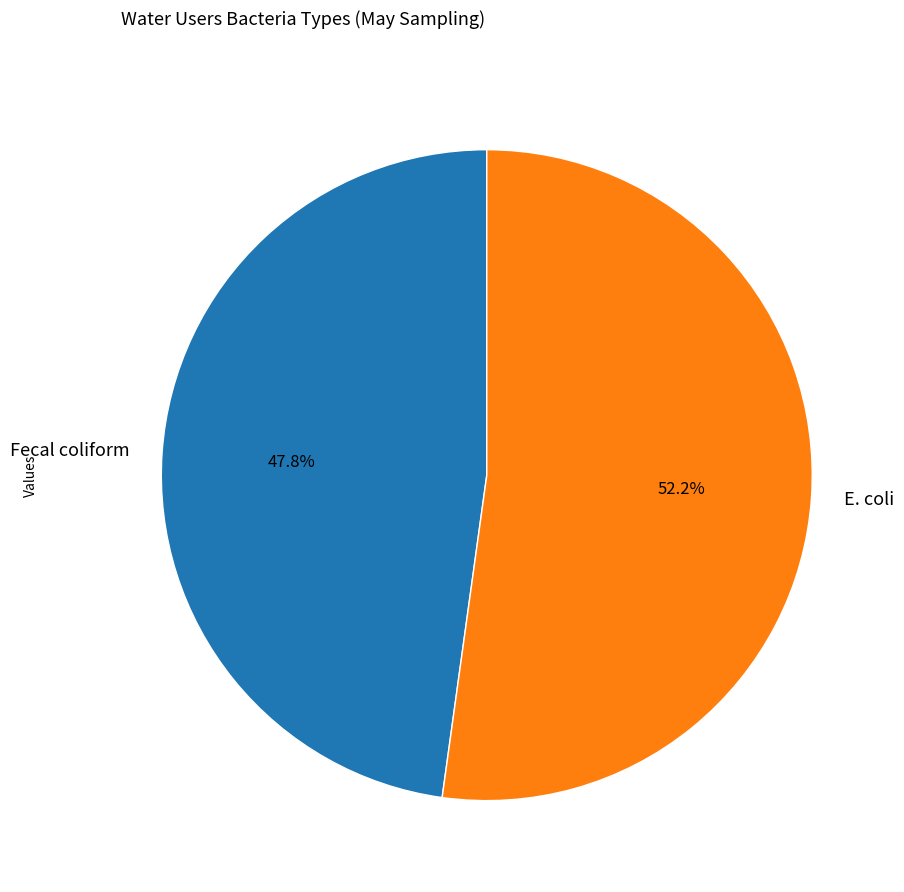

What is the ratio of the value at E. coli to the value at Fecal coliform?

1.1